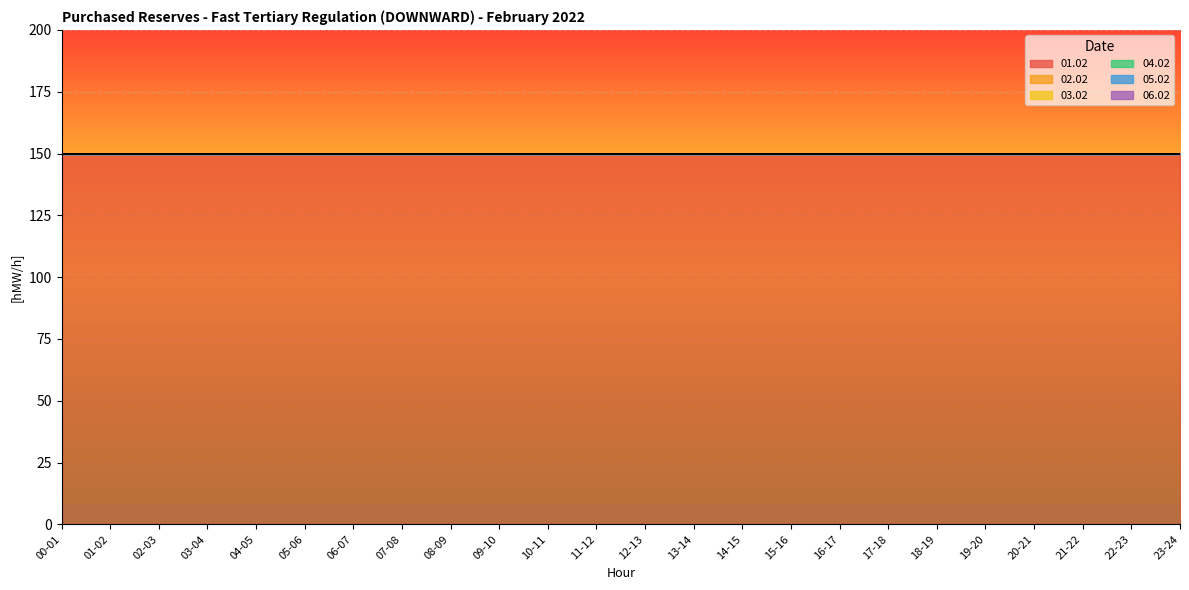

At which category does the chart reach its minimum across all series?

00-01